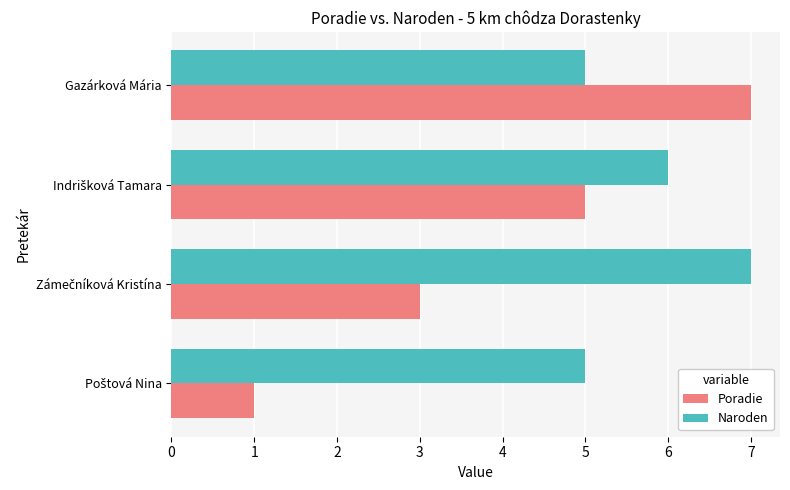

Which series has the widest spread of values?

Poradie